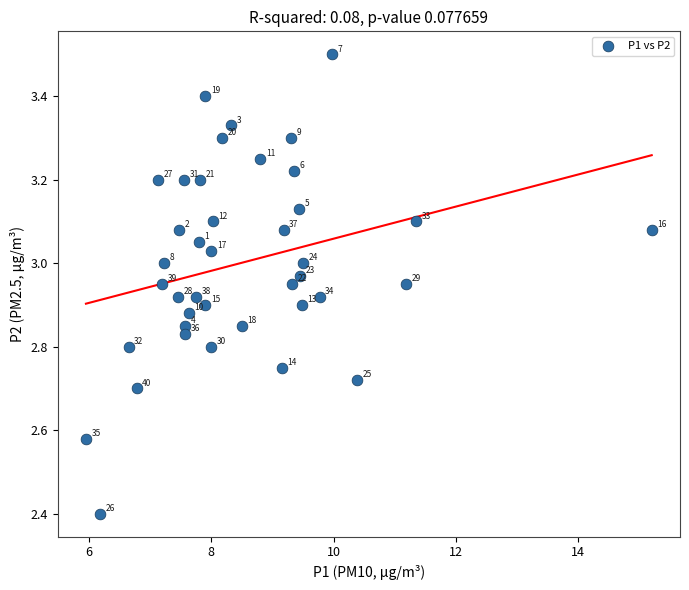

What Y value in the scatter plot is closest to 2?

2.4